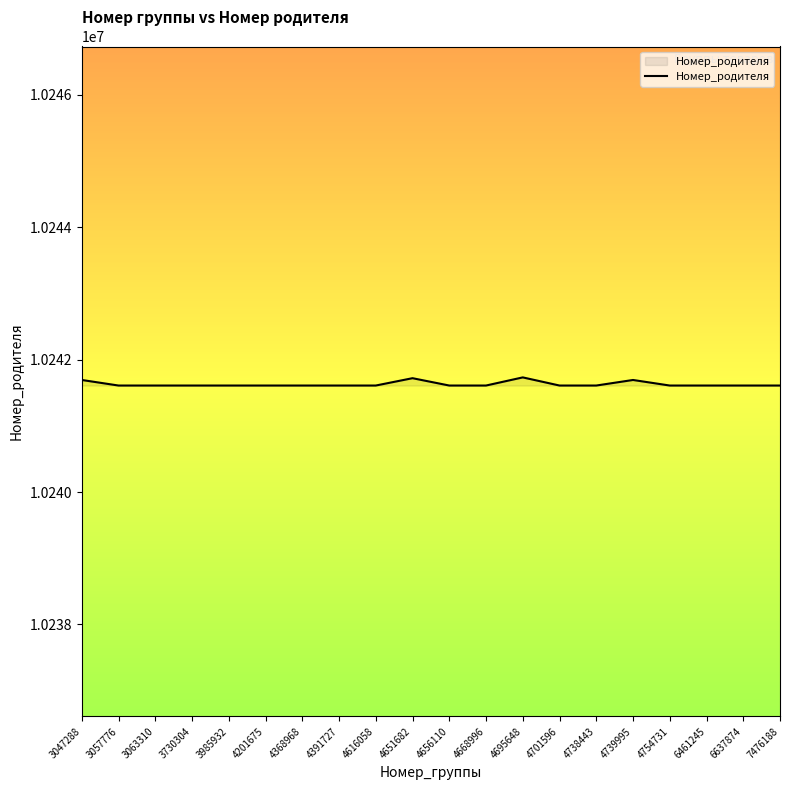

What is the minimum value shown in the chart?

10241609